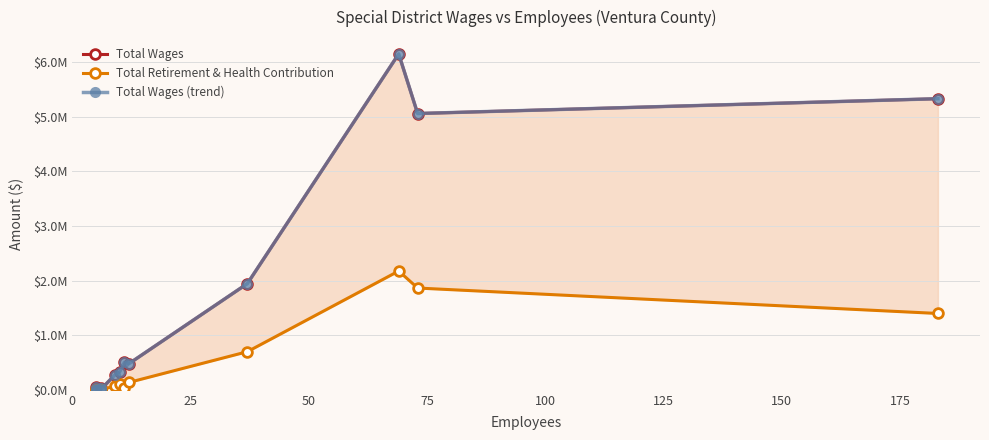

What is the sum of all Total Retirement & Health Contribution values?

6481329